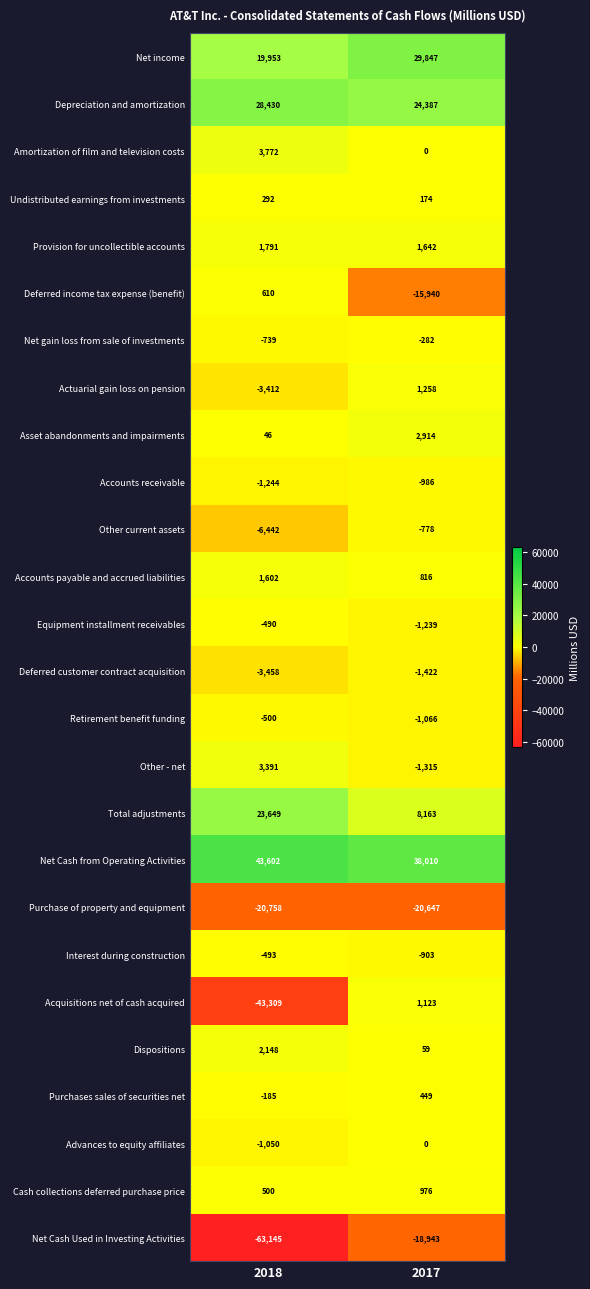

What value does the Net gain loss from sale of investments series have at 2017, to the nearest 10?

-280